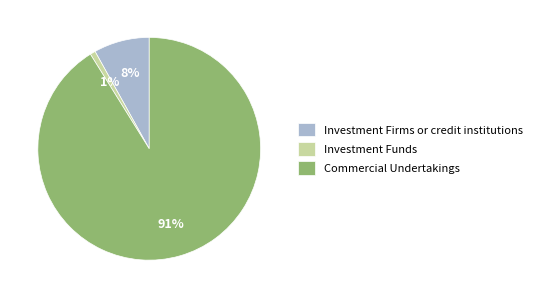

Is Commercial Undertakings the majority of the pie?

Yes